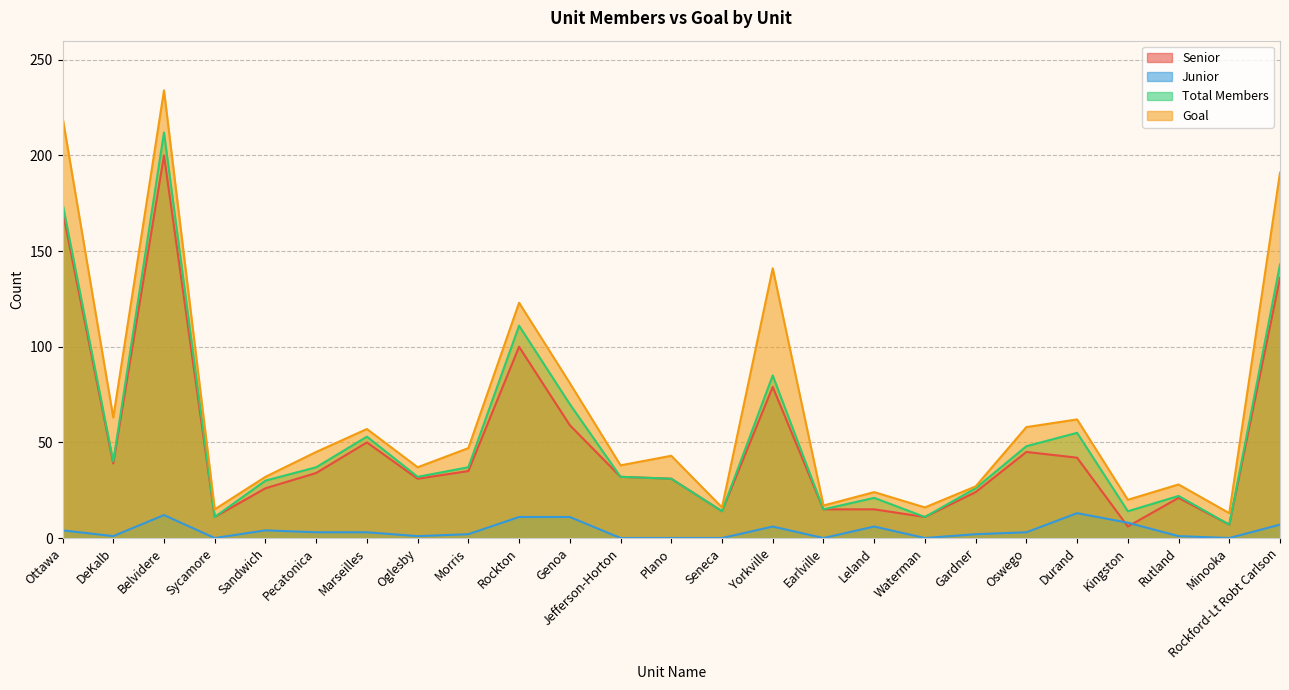

How many lines are shown in the chart?

4